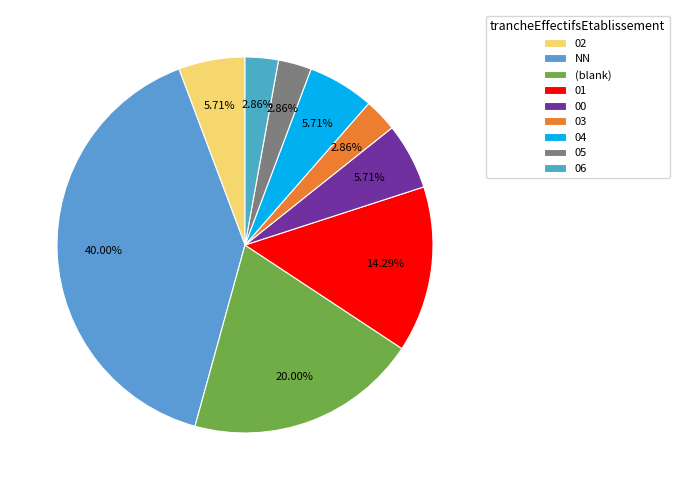

True or false: 03 accounts for 3% of the total.

True